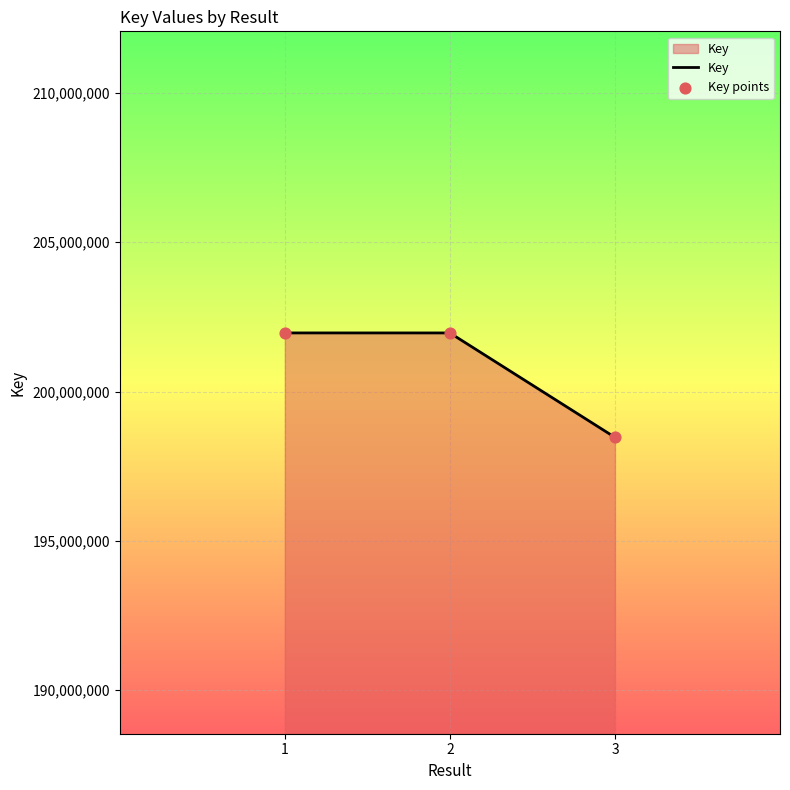

What is the change in value from 2 to 3?

-3496264